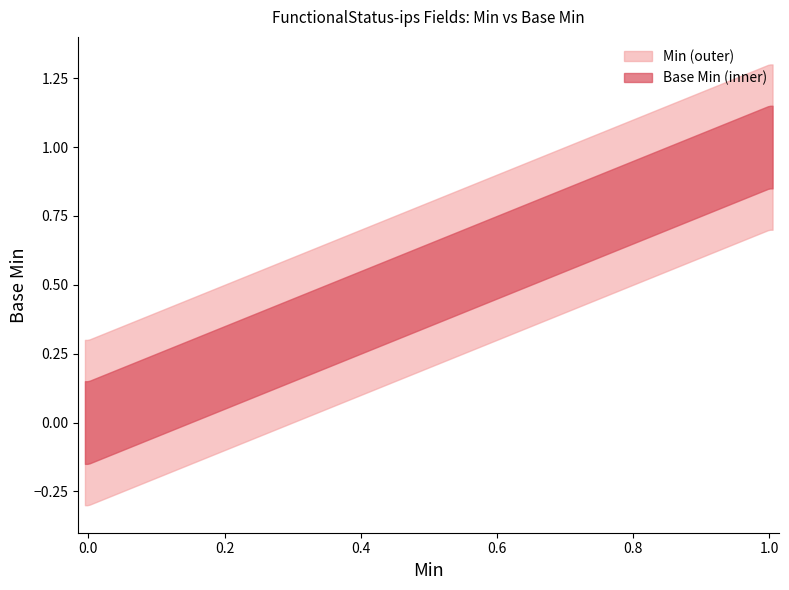

How many series are shown in this chart?

2